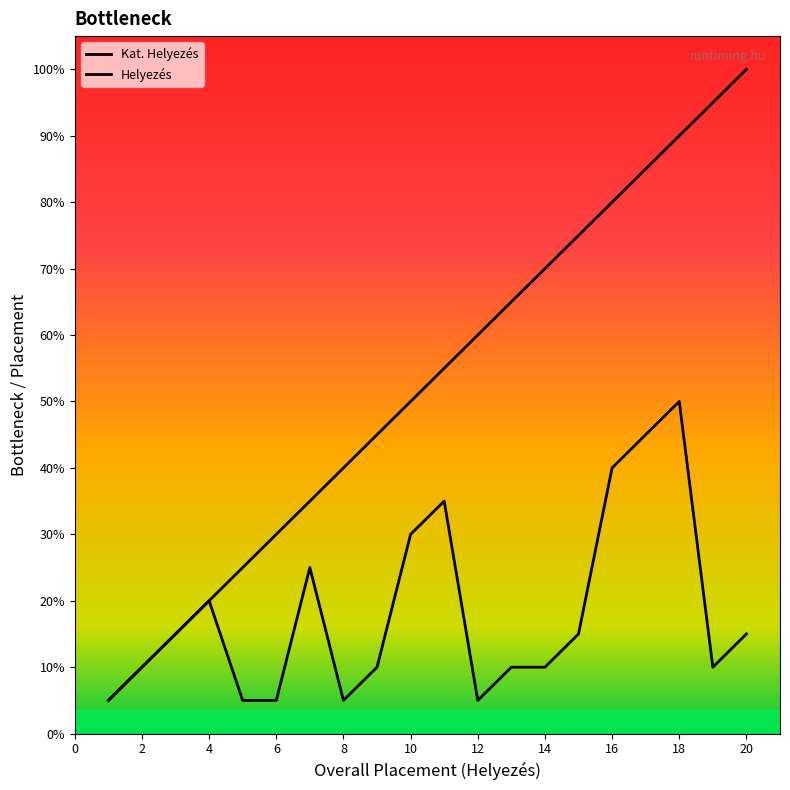

Does the chart display data point markers on the line(s)?

No